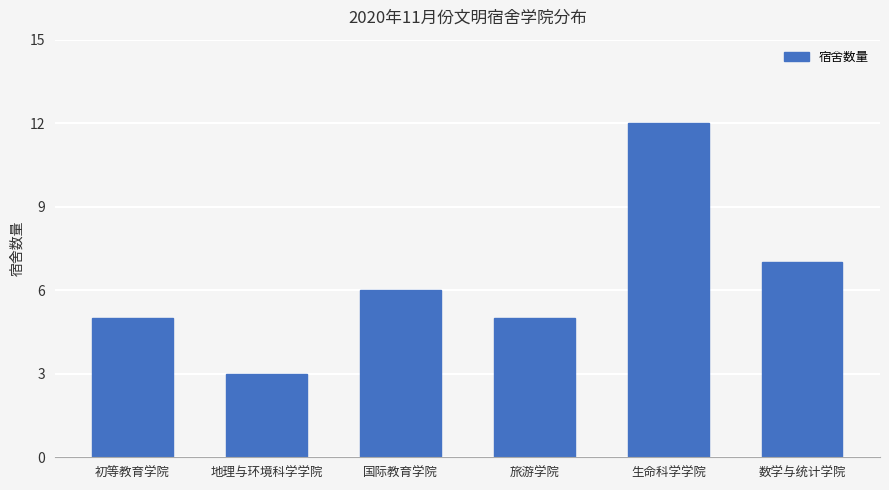

What is the difference between the values at 地理与环境科学学院 and 国际教育学院?

3